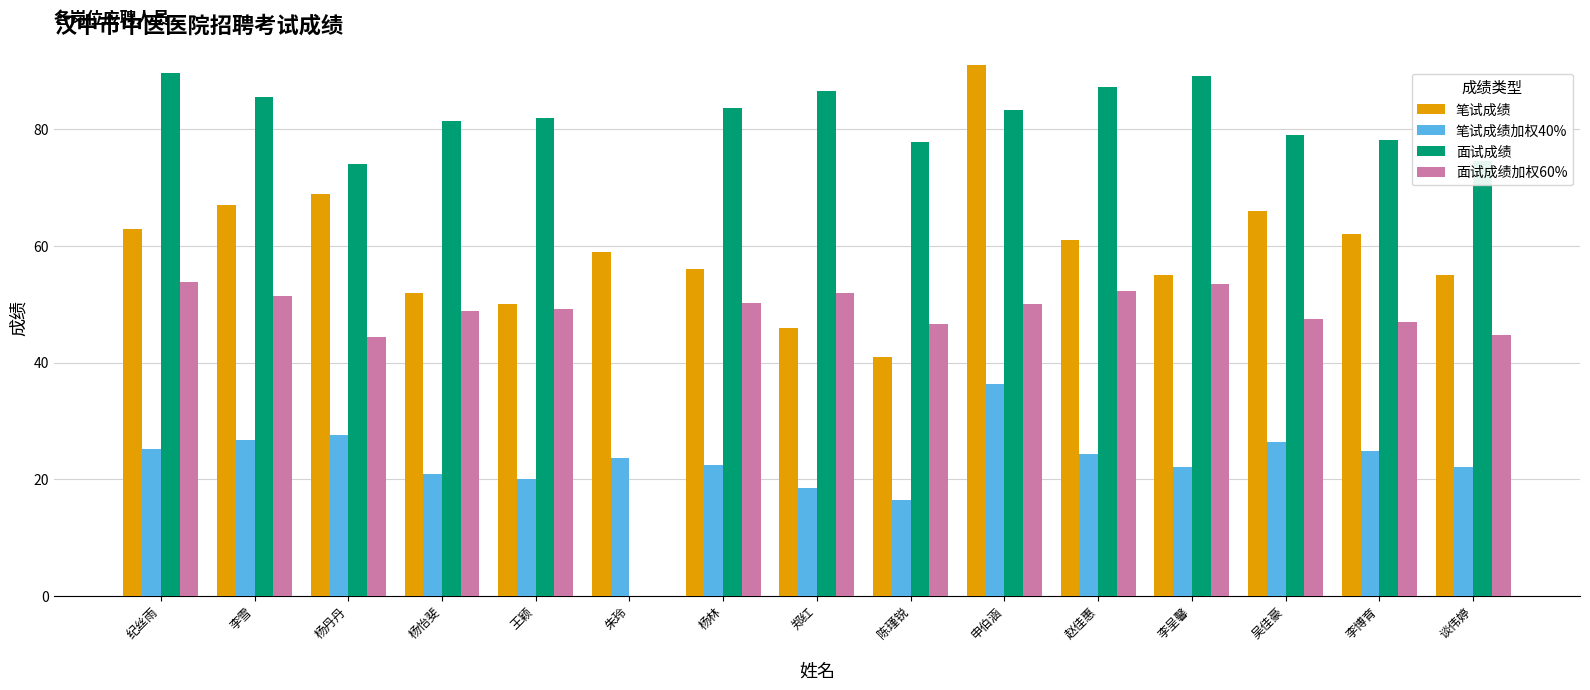

What is the greatest value displayed?

91.0